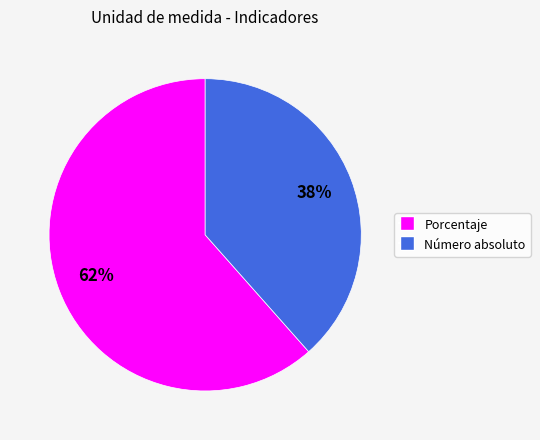

To the nearest percent, what is the combined percentage of Porcentaje and Número absoluto?

100%